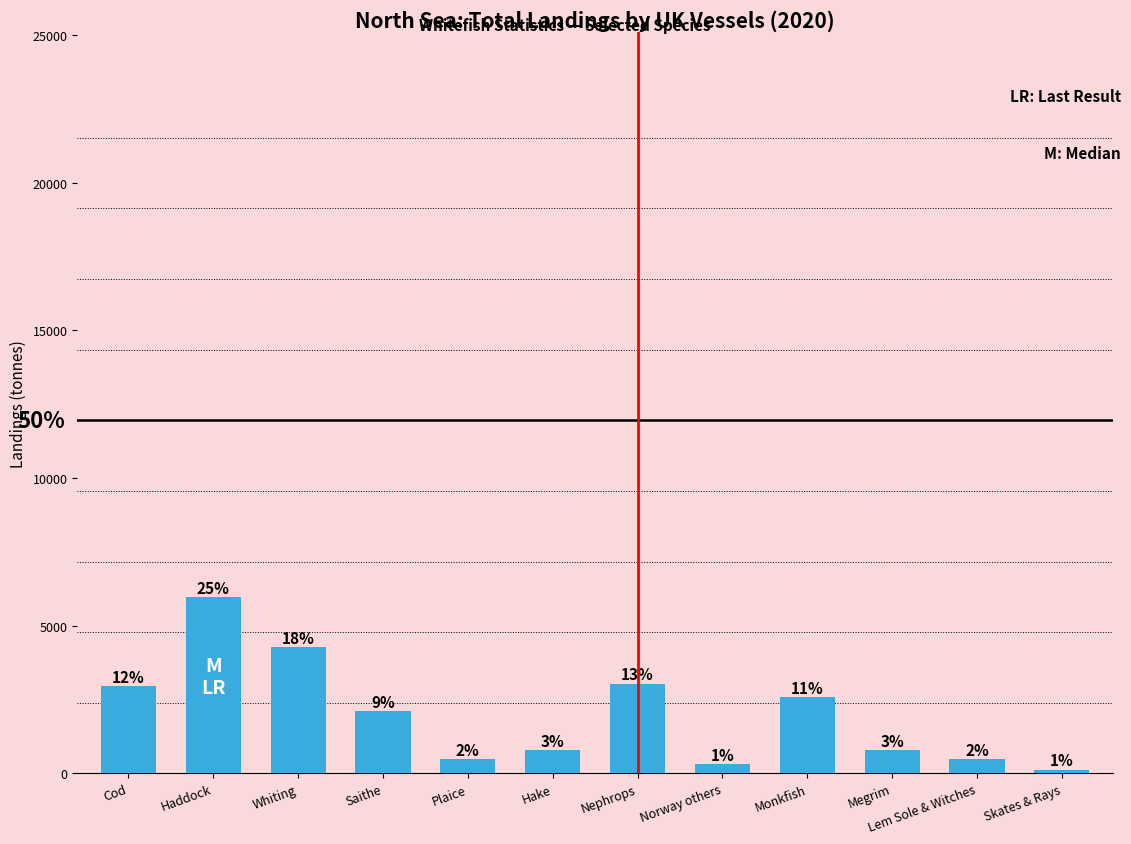

What is the difference between the maximum and second lowest values?

5648.8